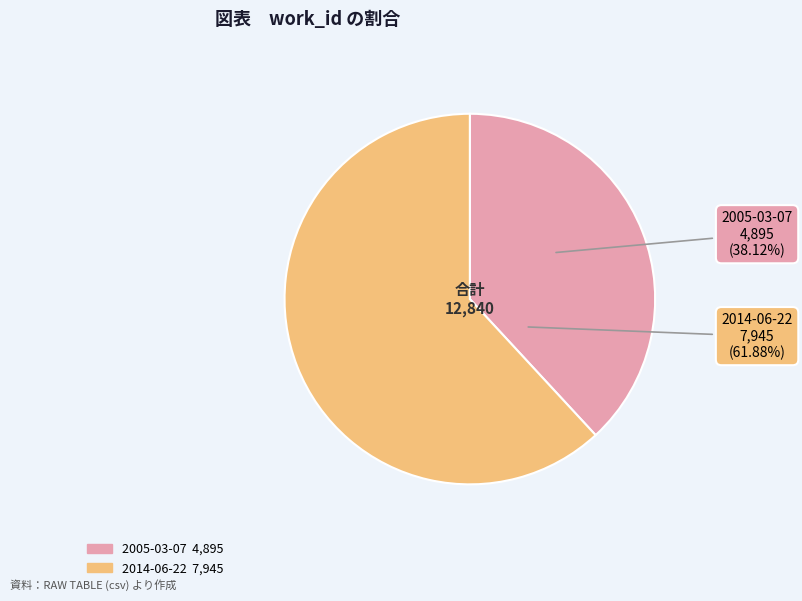

What percentage is the 2014-06-22 slice, to the nearest percent?

62%